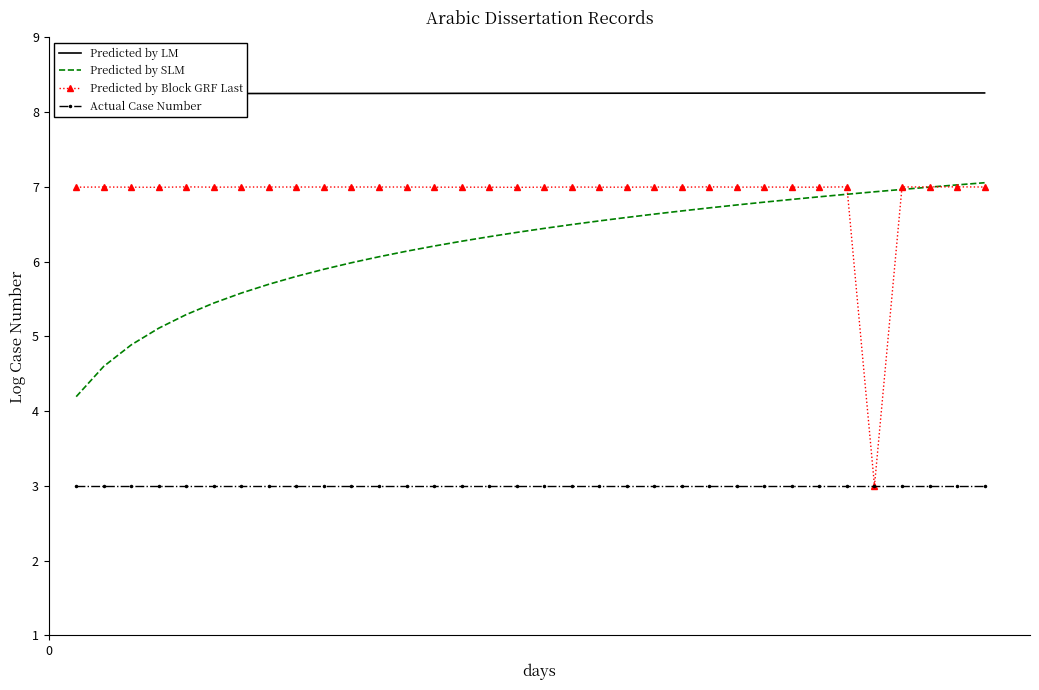

What is the highest value of the Predicted by SLM series?

7.1